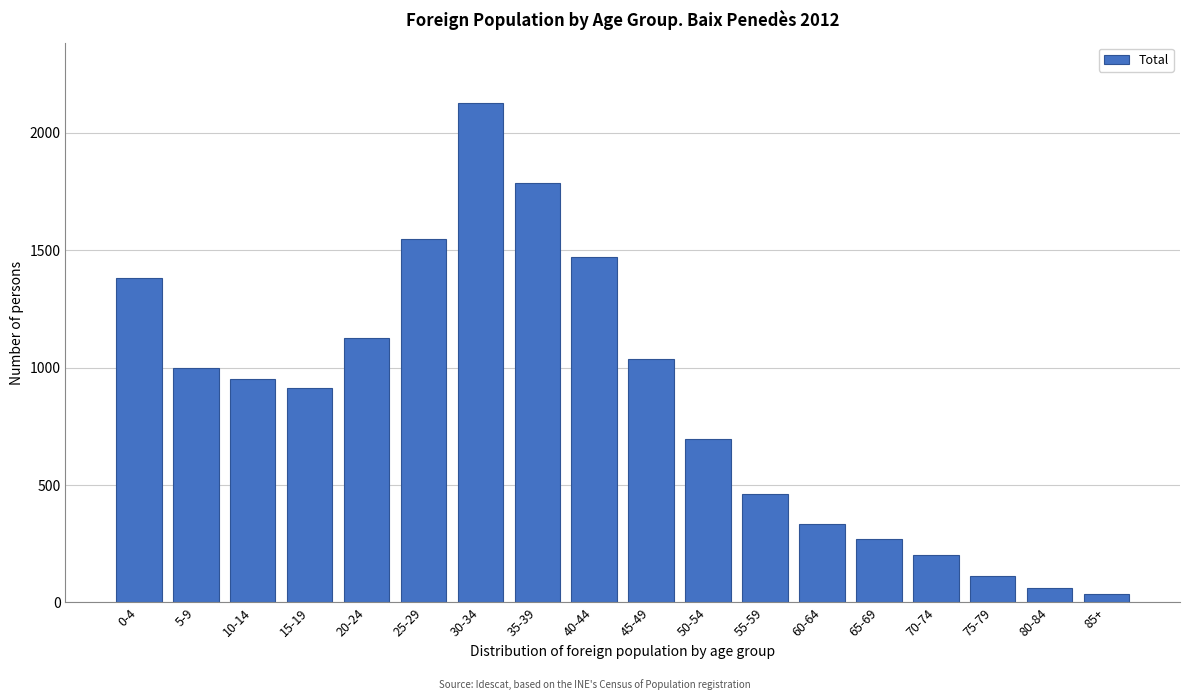

Reading left to right, what are all the values shown in this chart?

1382	997	949	914	1124	1547	2127	1786	1469	1036	694	461	333	268	204	111	63	38